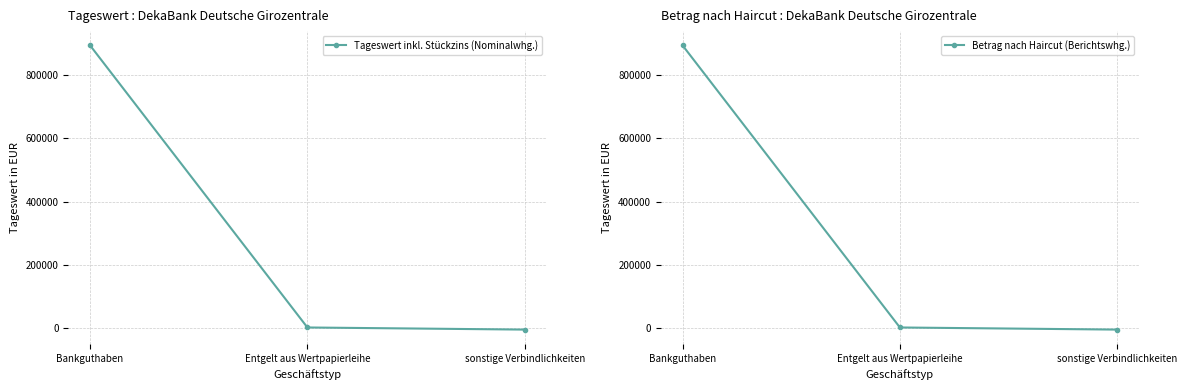

What is the maximum value shown in the chart?

895340.0